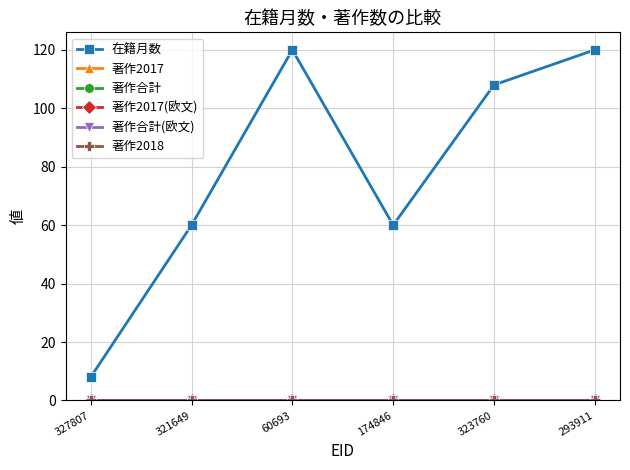

The value of 在籍月数 at 60693 is 72. True or false?

False